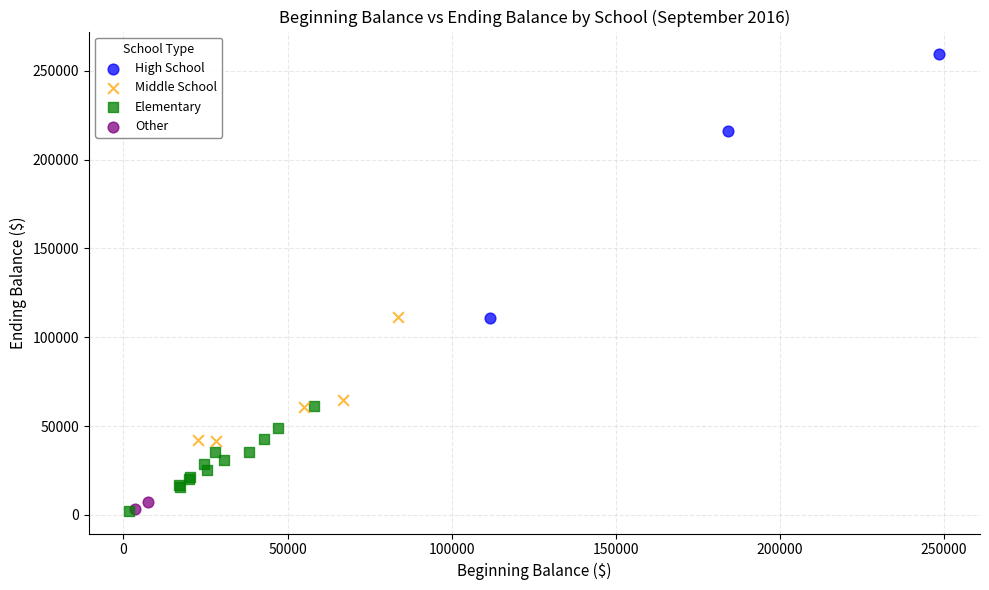

Which series contains the highest Y value?

High School